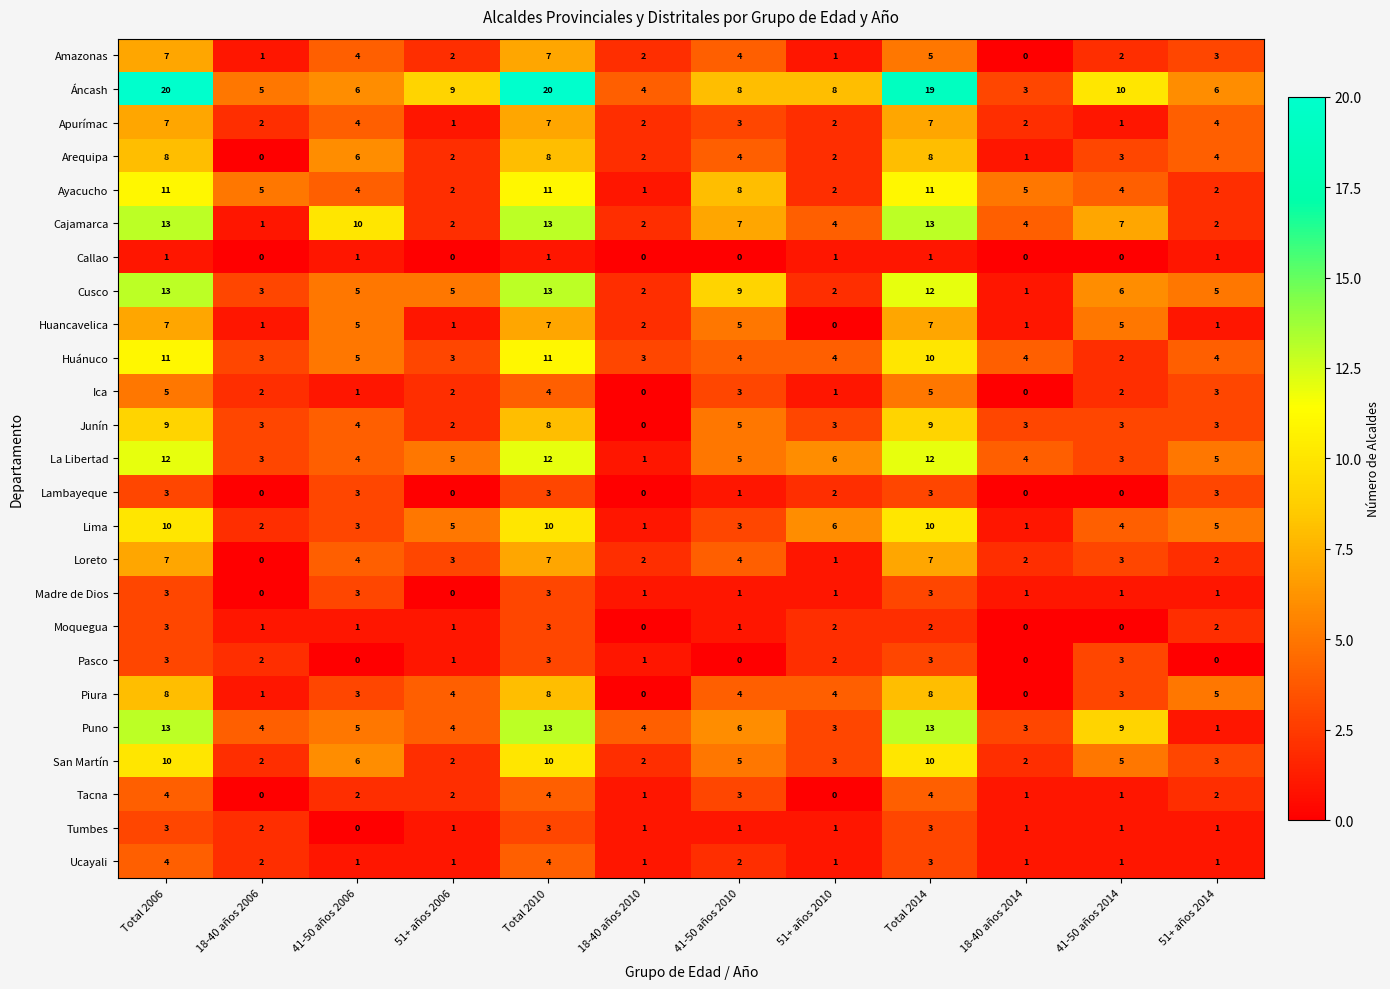

What is the highest value of the Piura series?

8